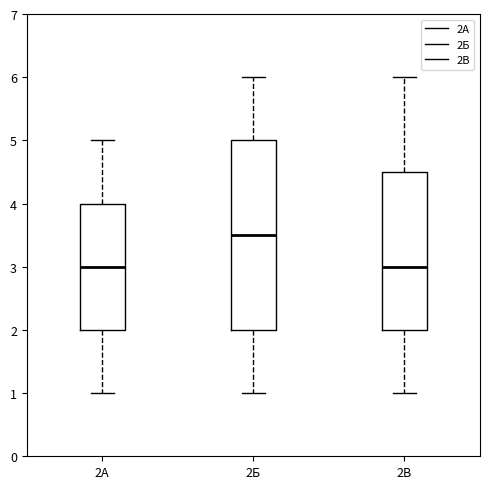

Reading left to right, read every box against the y-axis: the position of its median line, the range the box covers, and the ends of its whiskers. The values are not printed on the chart, so give them approximately, as read against the axis.

2А: median 3.0, box 2.0 to 4.0, whiskers 1.0 to 5.0
2Б: median 3.5, box 2.0 to 5.0, whiskers 1.0 to 6.0
2В: median 3.0, box 2.0 to 4.5, whiskers 1.0 to 6.0